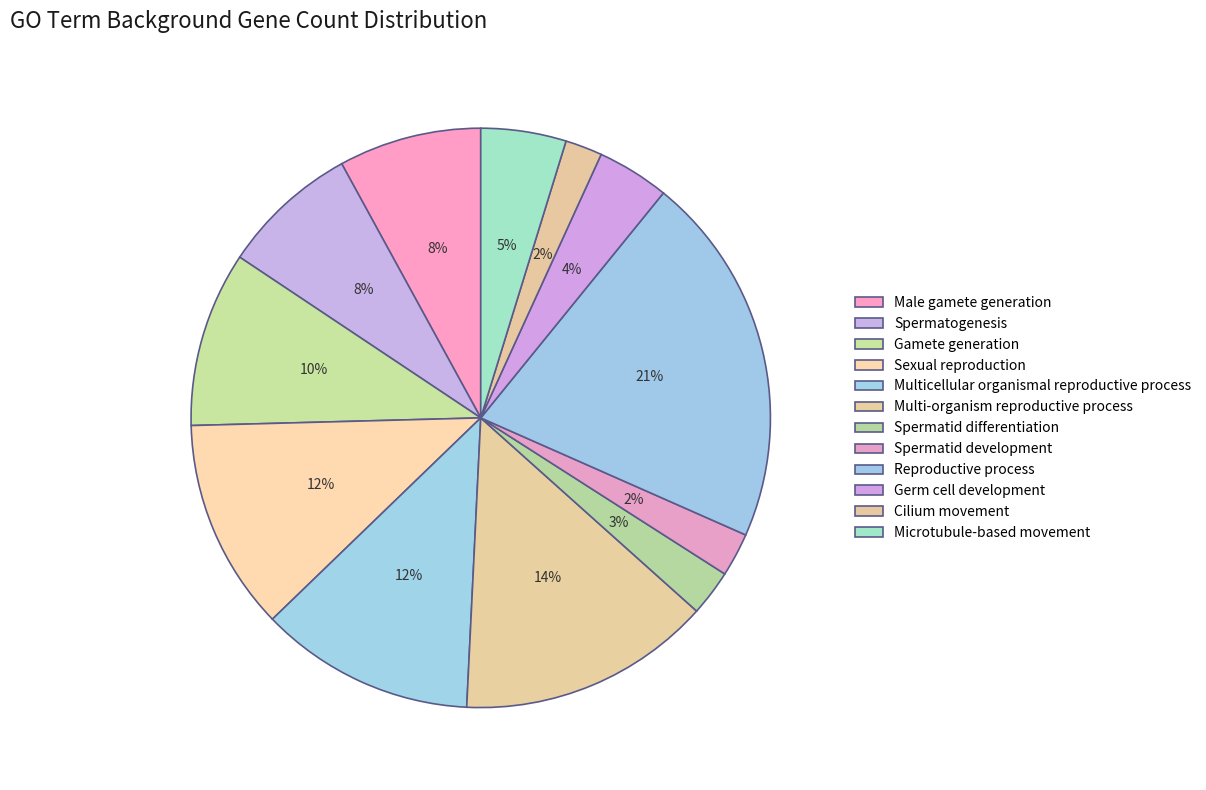

To the nearest percent, what percentage of the pie is Spermatid development?

2%